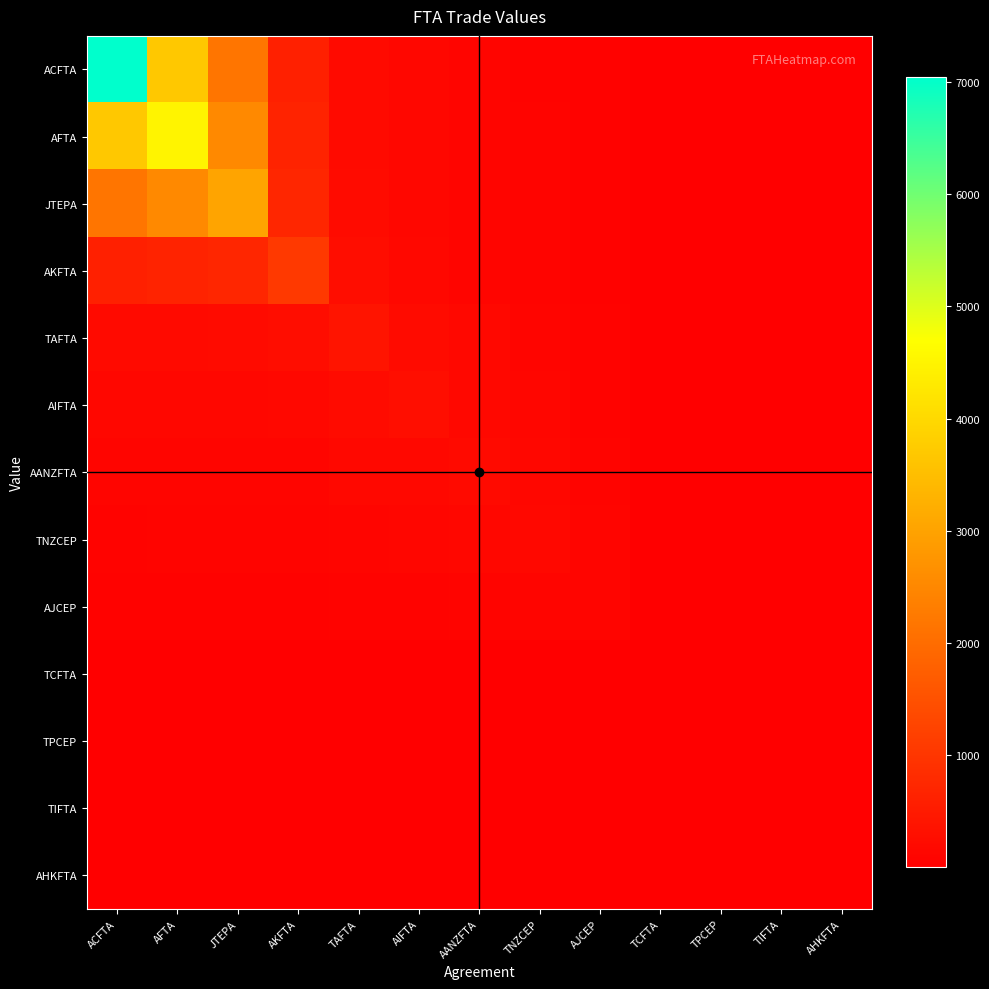

Which series has the largest total across all categories?

ACFTA